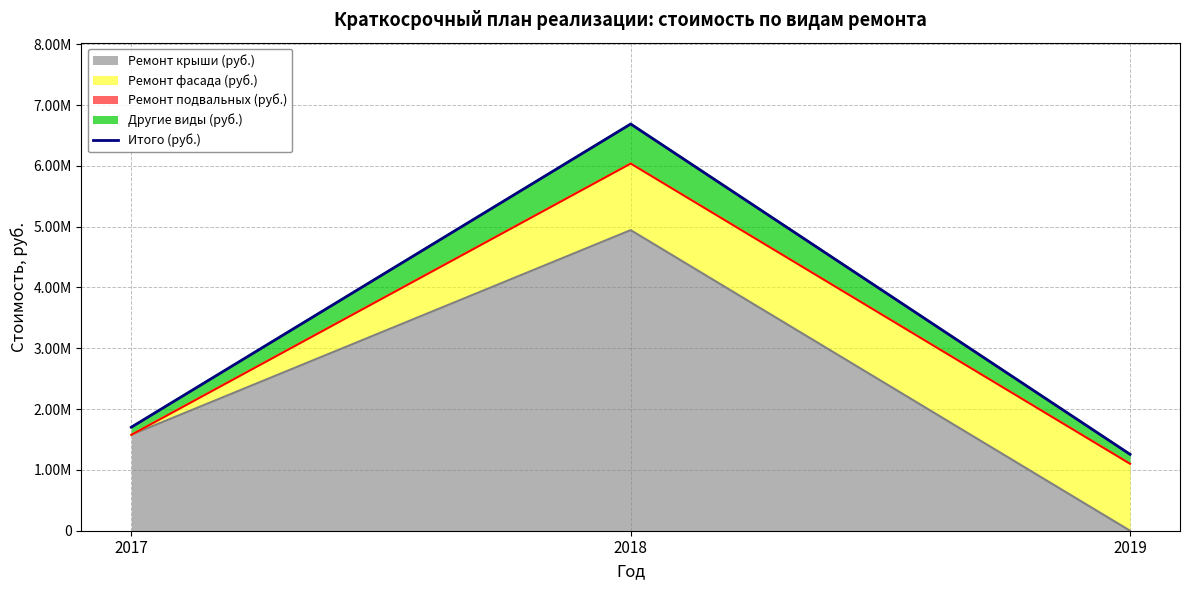

How many lines are shown in the chart?

1